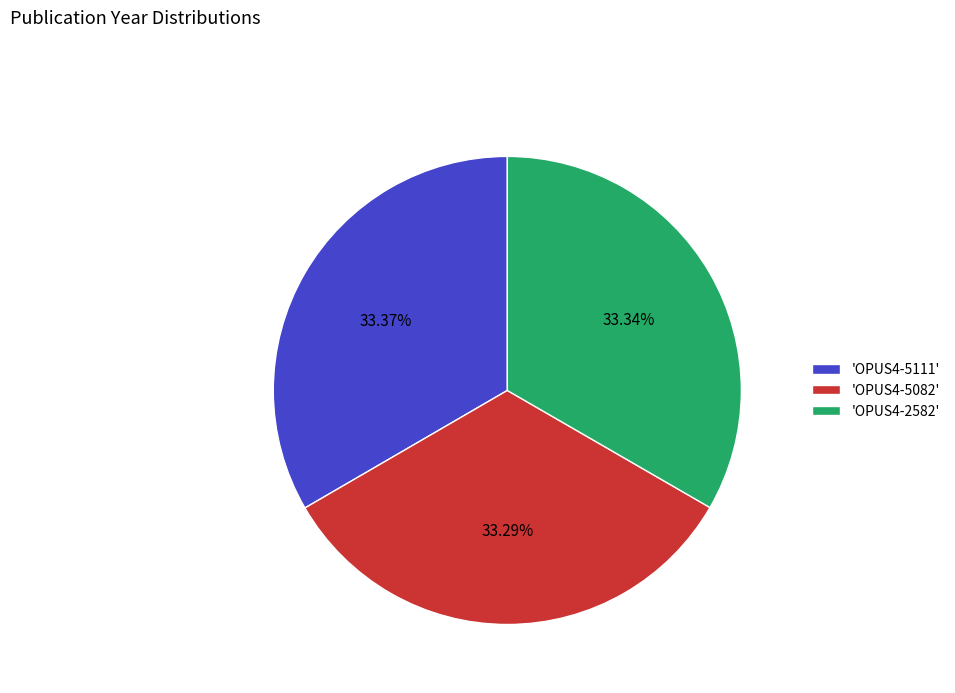

Is there any slice that represents more than half of the pie?

No